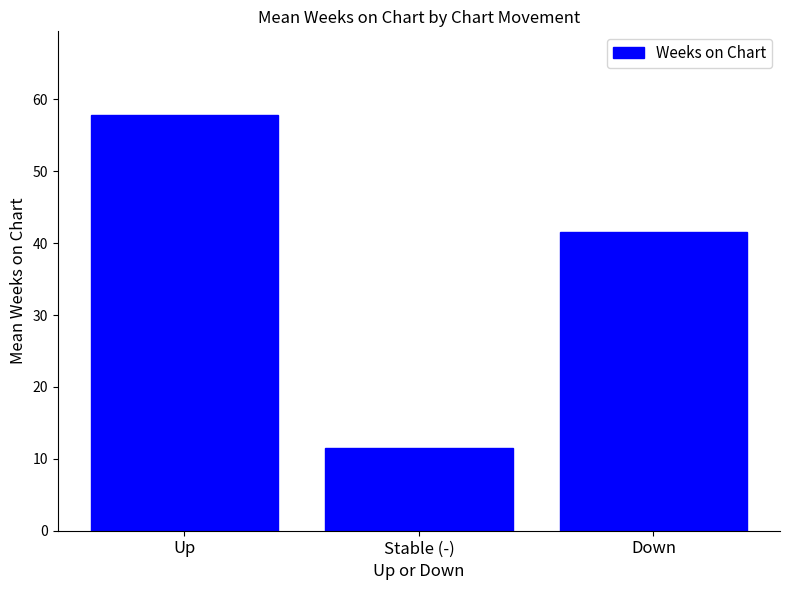

Reading left to right, list all the values displayed in this chart.

57.9	11.4	41.5